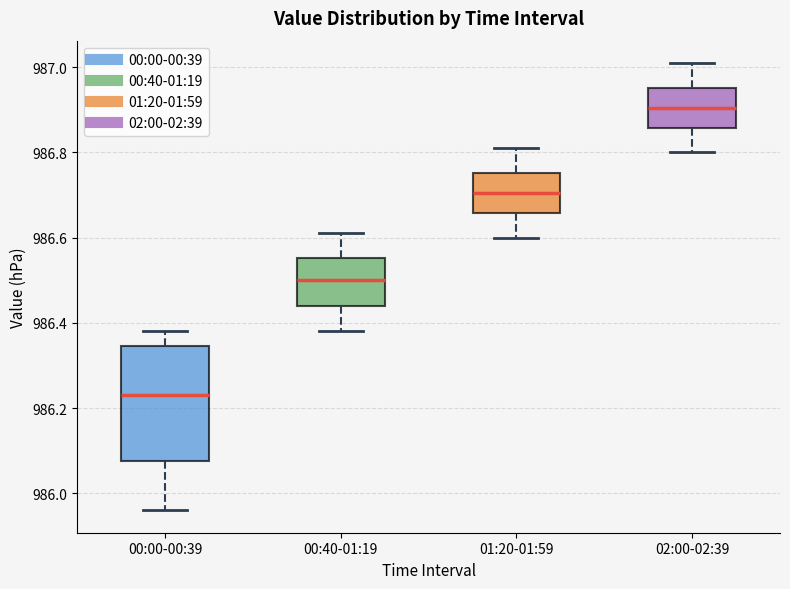

Comparing the boxes themselves (not the whiskers), which one is the tallest?

00:00-00:39